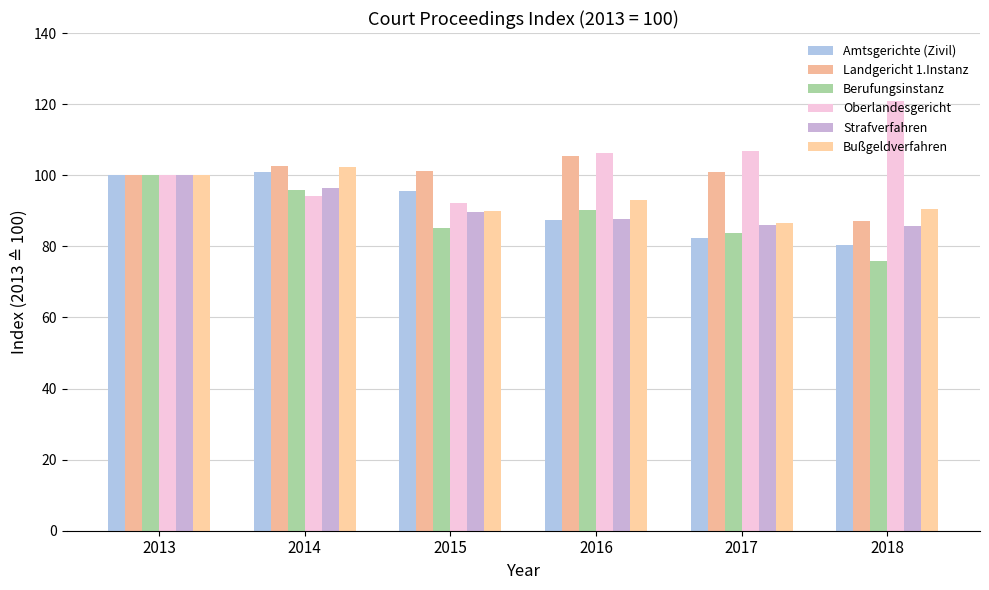

How many groups of bars are there?

6